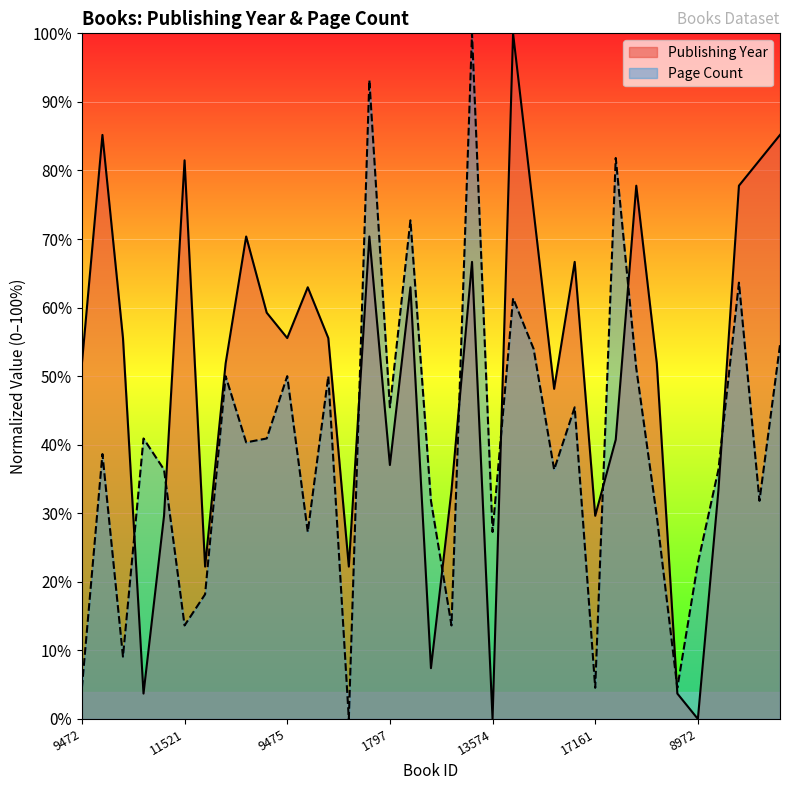

What is the sum of all publishingYear values?

1755.6